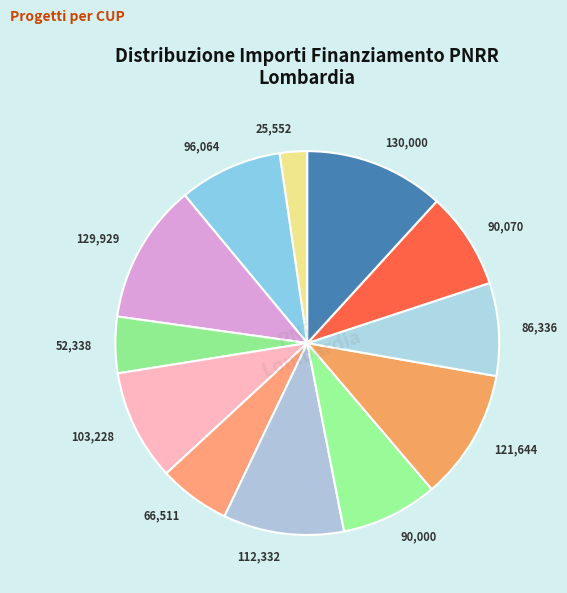

How many slices are in this pie chart?

12